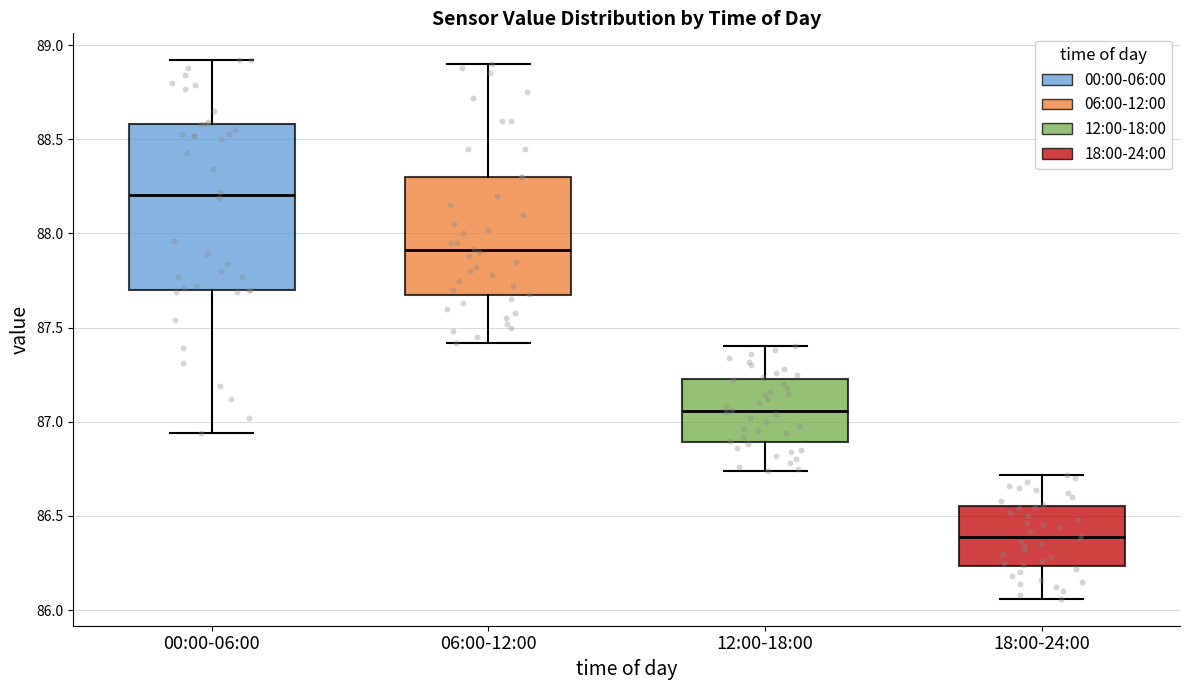

Reading left to right, read every box against the y-axis: the position of its median line, the range the box covers, and the ends of its whiskers. The values are not printed on the chart, so give them approximately, as read against the axis.

00:00-06:00: median 88.20, box 87.70 to 88.60, whiskers 86.95 to 88.90
06:00-12:00: median 87.90, box 87.65 to 88.30, whiskers 87.40 to 88.90
12:00-18:00: median 87.05, box 86.90 to 87.25, whiskers 86.75 to 87.40
18:00-24:00: median 86.40, box 86.25 to 86.55, whiskers 86.05 to 86.70